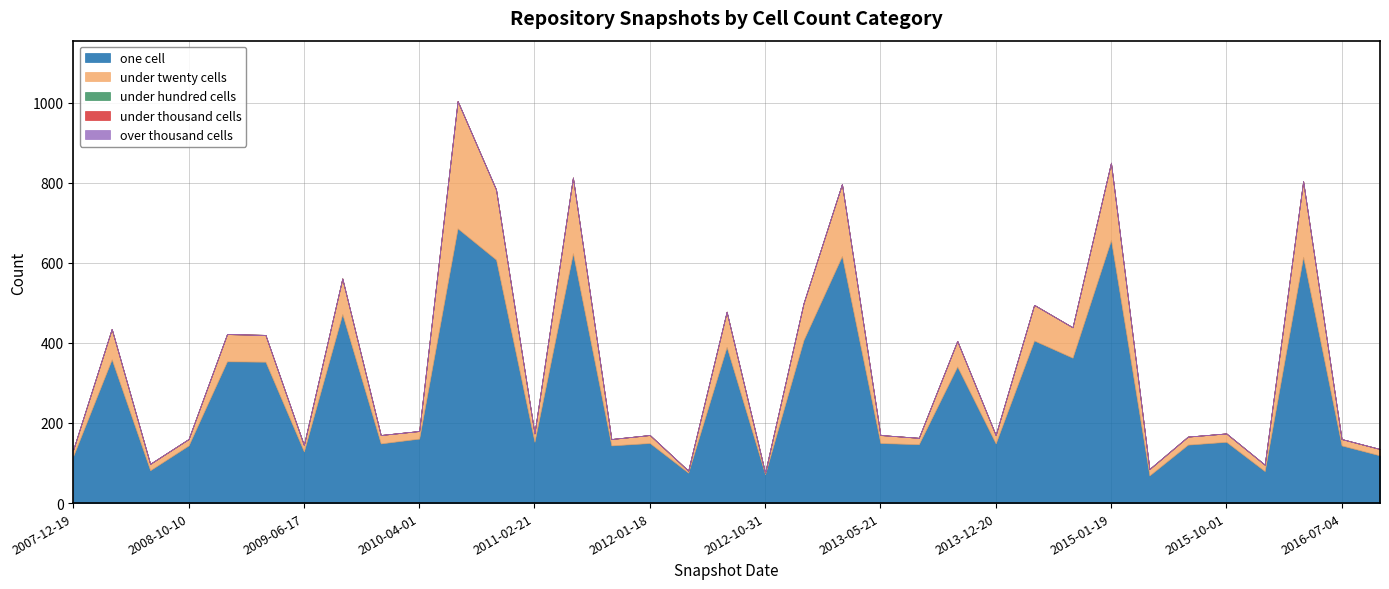

True or false: under_hundred_cells and under_thousand_cells intersect in this chart.

False